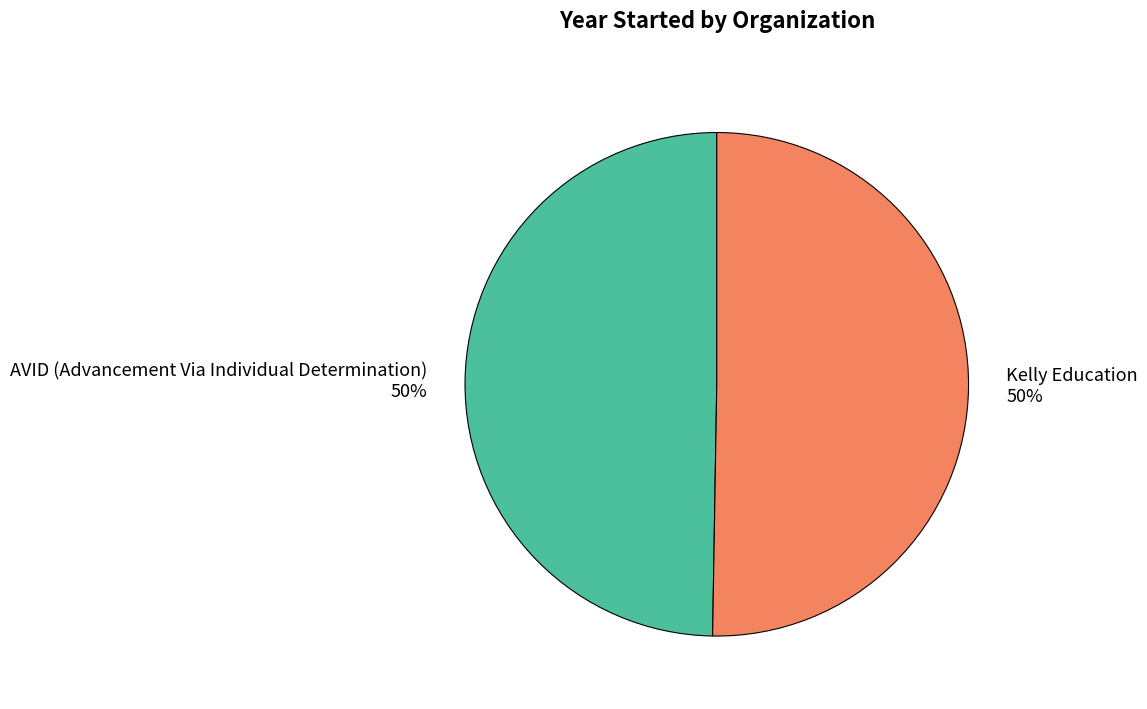

How many slices are in this pie chart?

2